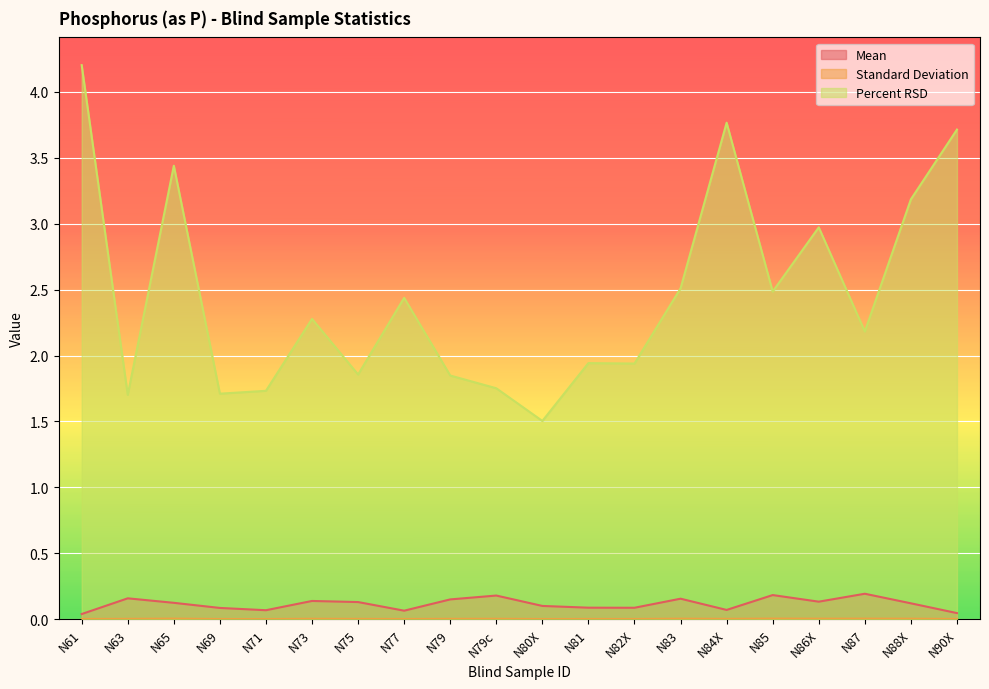

Is it true that Percent RSD equals 0.6 at N79?

False